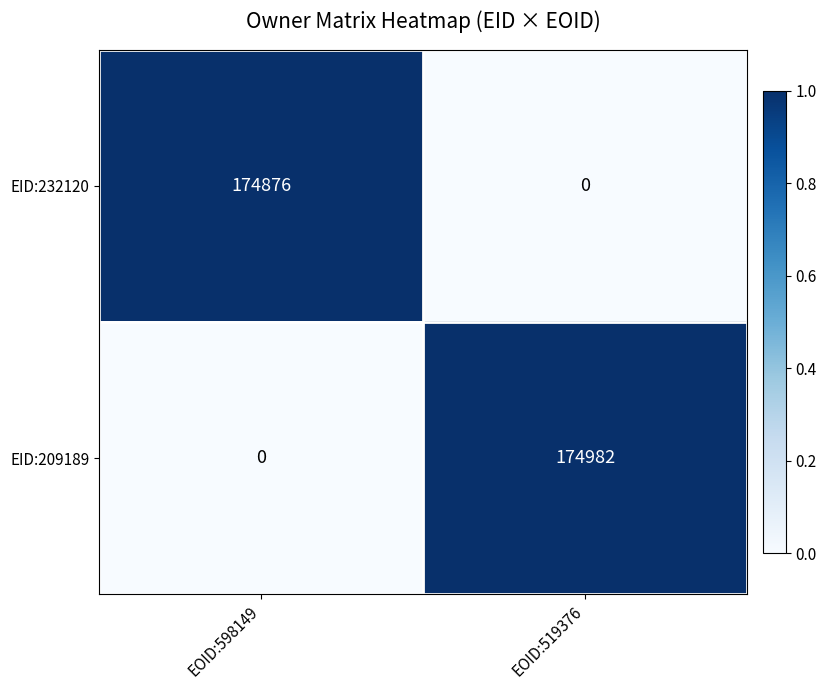

At EOID:598149, list the series in order from smallest to largest.

EID:209189, EID:232120